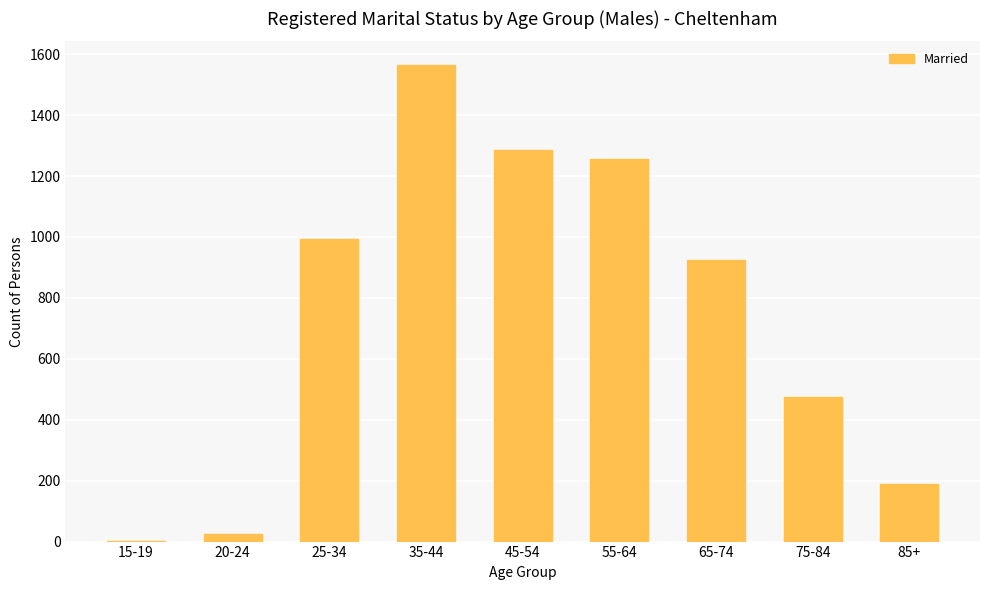

Which category has the highest value across all series?

35-44